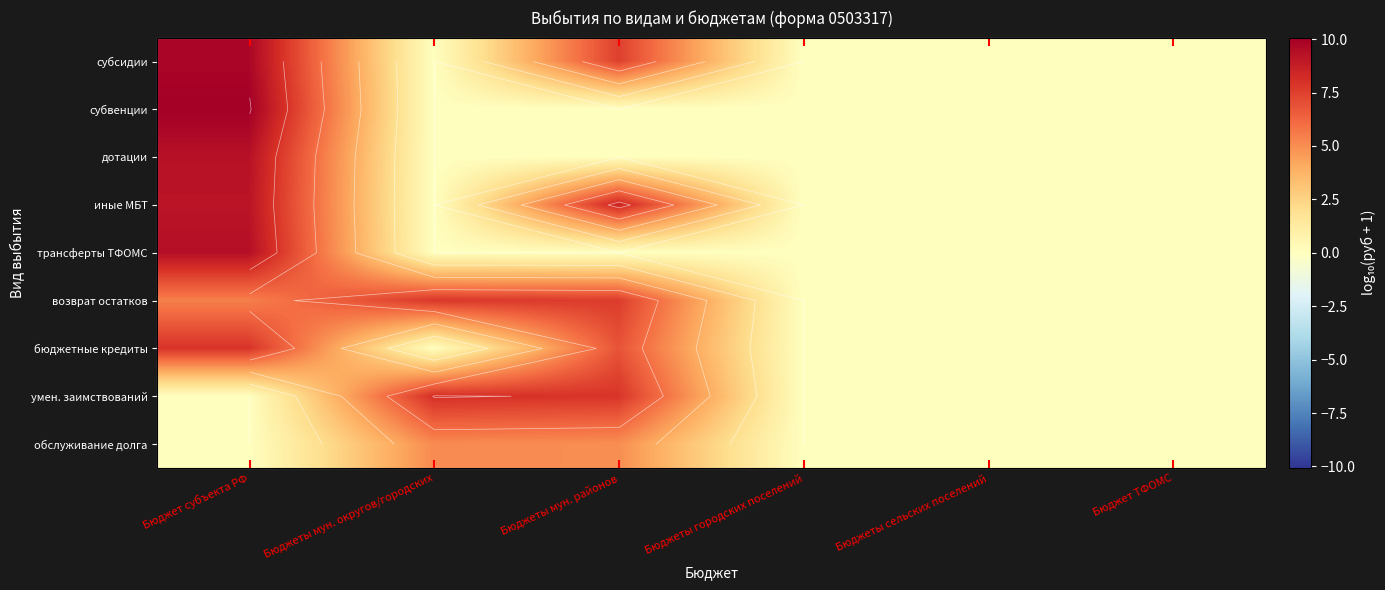

Where does the возврат остатков series first go above 5?

Бюджет субъекта РФ